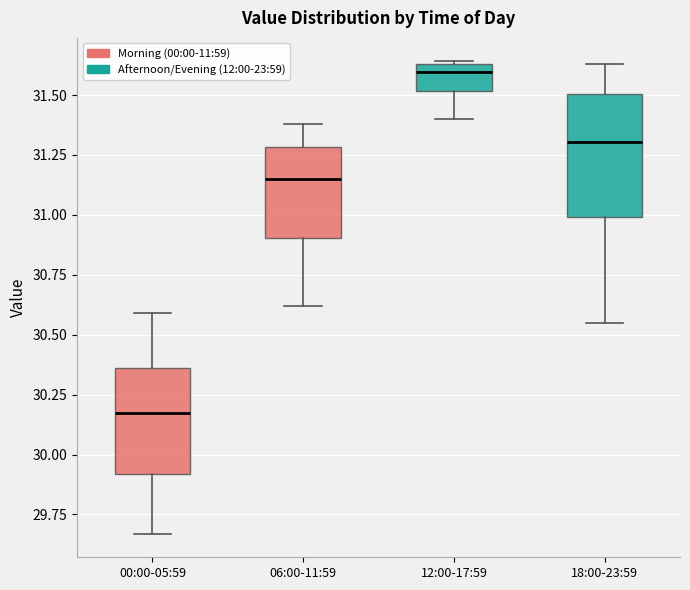

Reading left to right, transcribe this box plot: for each box, give where its median line is, the range the box spans, and where its two whiskers end, as read against the y-axis. The values are not printed on the chart, so give them approximately, as read against the axis.

00:00-05:59: median 30.20, box 29.90 to 30.35, whiskers 29.65 to 30.60
06:00-11:59: median 31.15, box 30.90 to 31.30, whiskers 30.60 to 31.40
12:00-17:59: median 31.60, box 31.50 to 31.65, whiskers 31.40 to 31.65
18:00-23:59: median 31.30, box 31.00 to 31.50, whiskers 30.55 to 31.65